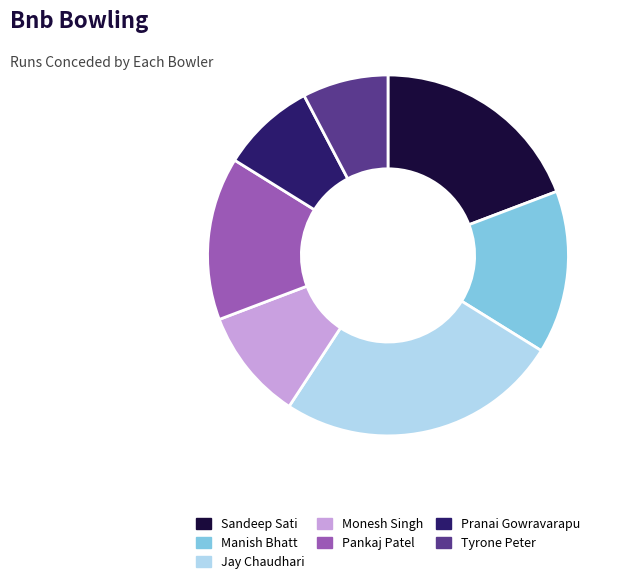

What is the smallest slice in the pie chart?

Tyrone Peter